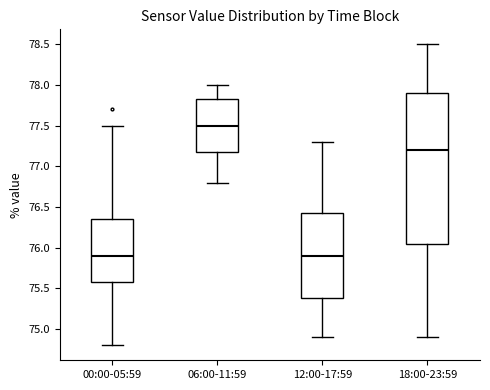

Where is the upper edge of the box for 12:00-17:59 on the y-axis? The values are not printed on the chart, so give them approximately, as read against the axis.

76.45